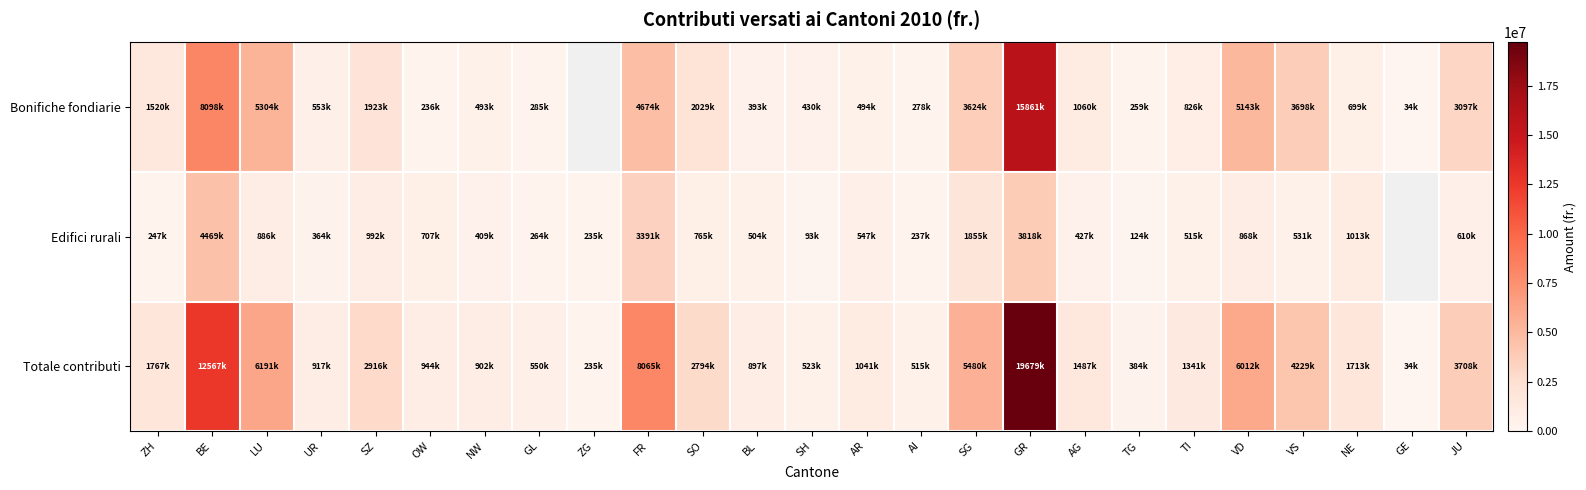

Read the Edifici rurali value at VS.

531100.0